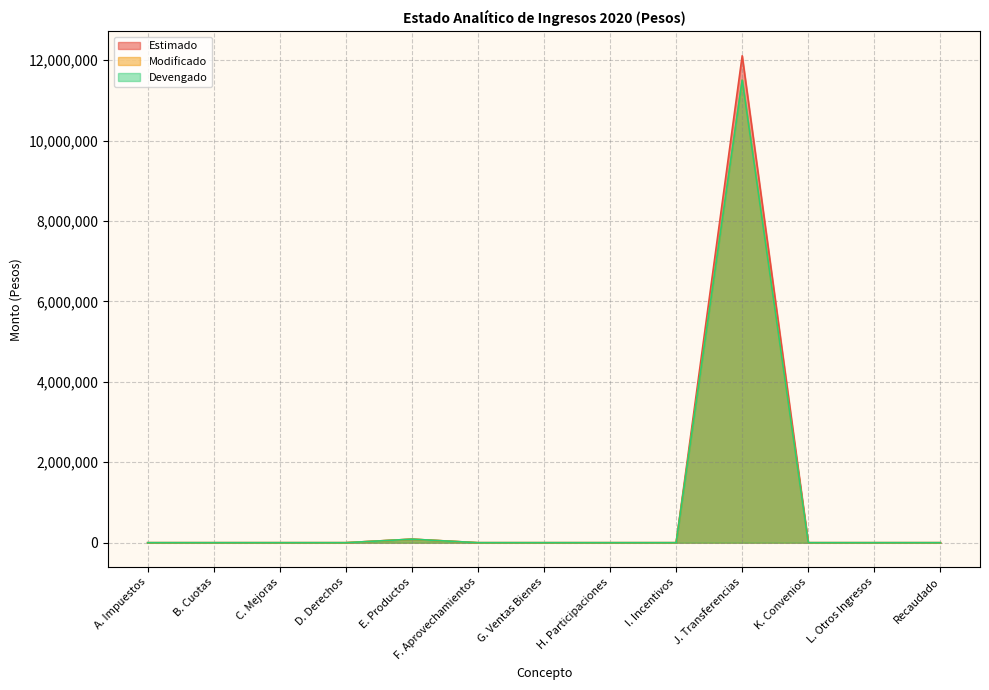

At F. Aprovechamientos, list the series in order from smallest to largest.

Estimado, Modificado, Devengado